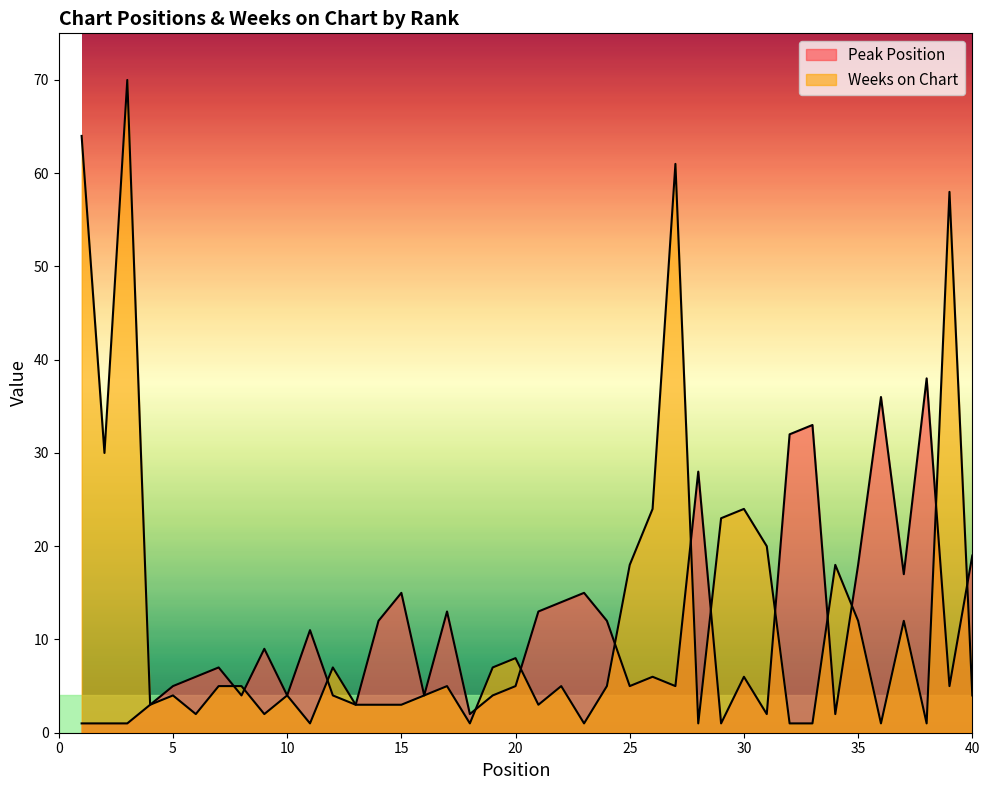

Which series ends up on top after the final intersection of Weeks on Chart and Peak Position?

Peak Position